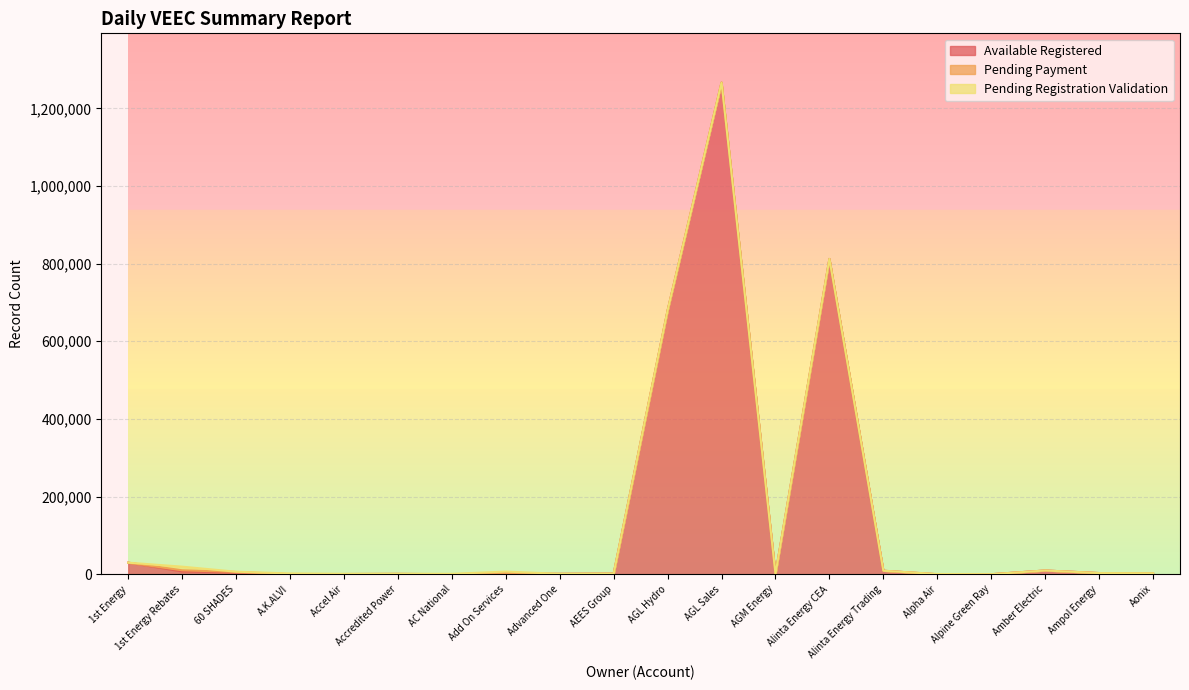

Rank the series at 1st Energy from highest to lowest value.

Available Registered, Pending Payment, Pending Registration Validation